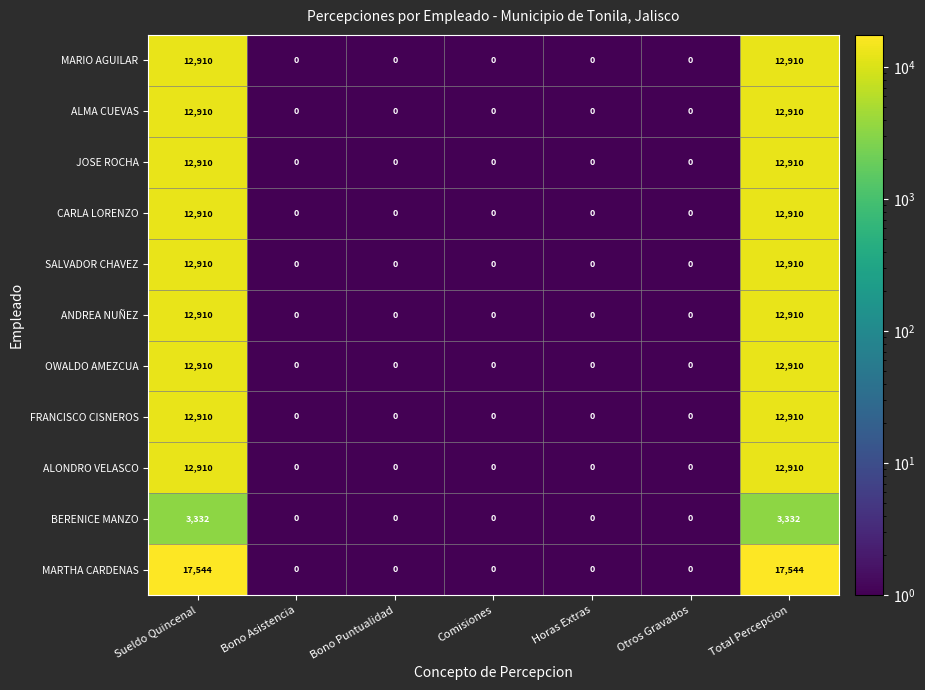

Which series changed the most between Horas Extras and Total Percepcion?

MARTHA CARDENAS